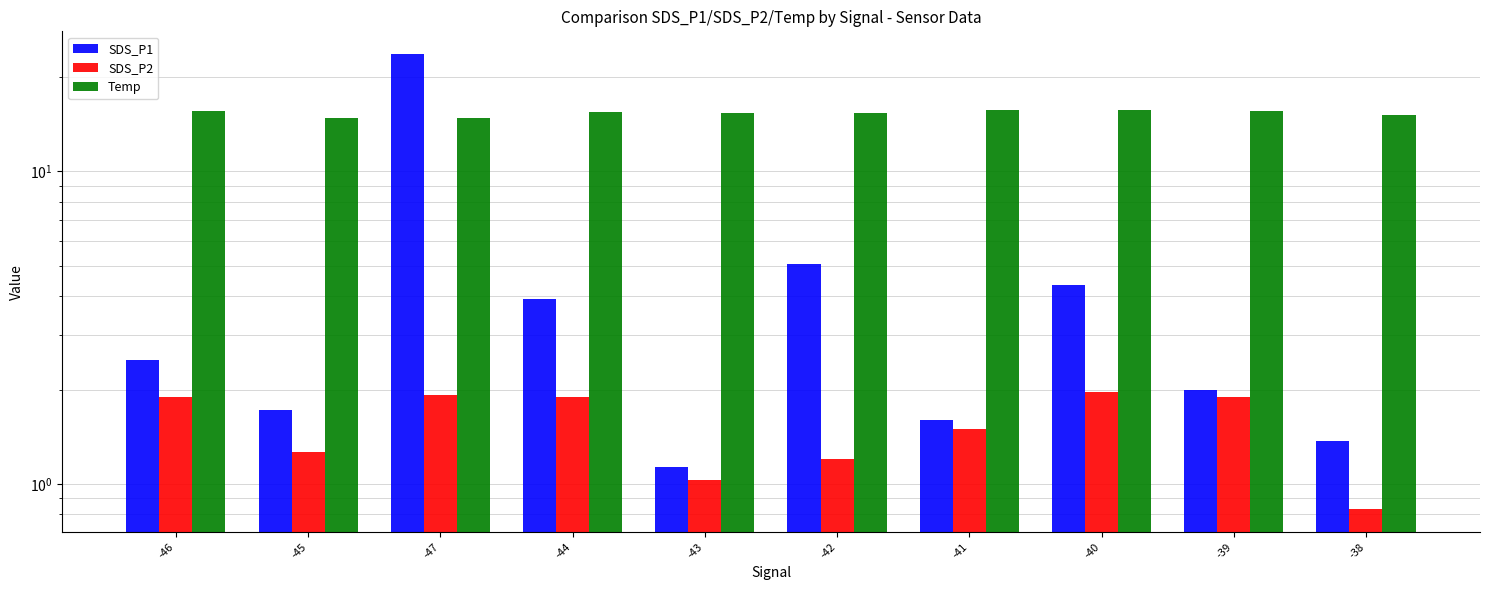

What position from the left is -39?

9